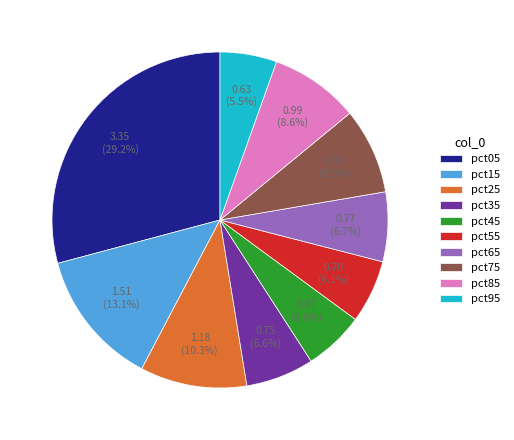

To the nearest percent, what is the difference between the pct95 and pct25 slice percentages?

5%